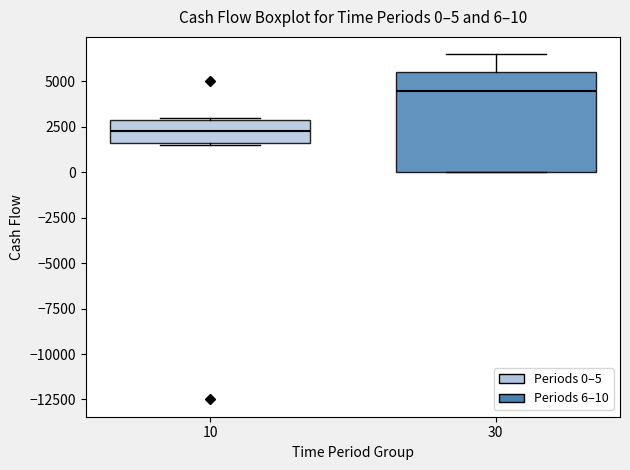

Which box has the highest median line?

30